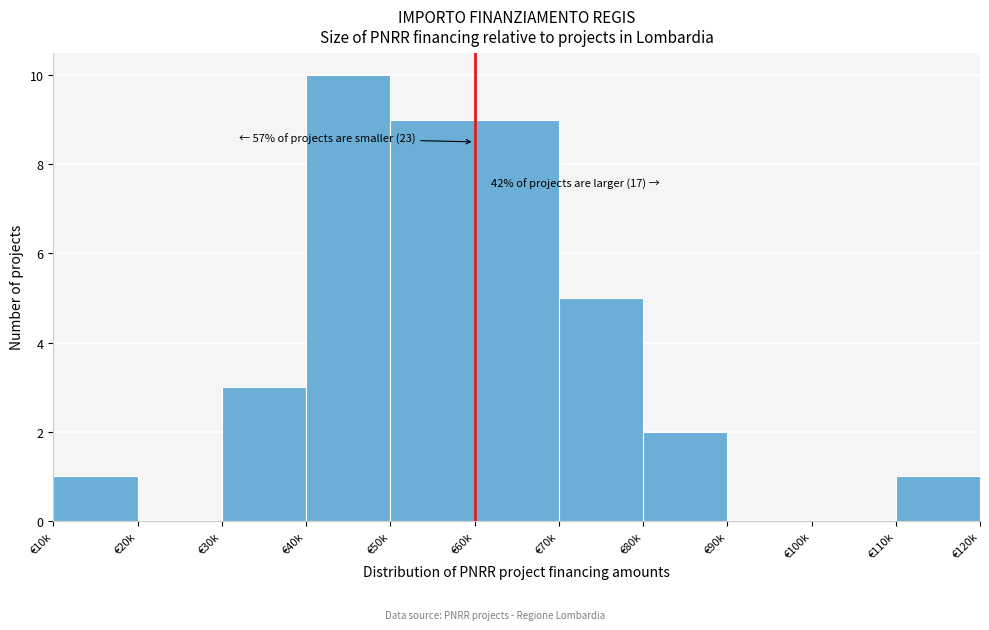

Reading right to left, transcribe all the data shown in this chart.

€110k=1	€100k=0	€90k=0	€80k=2	€70k=5	€60k=9	€50k=9	€40k=10	€30k=3	€20k=0	€10k=1